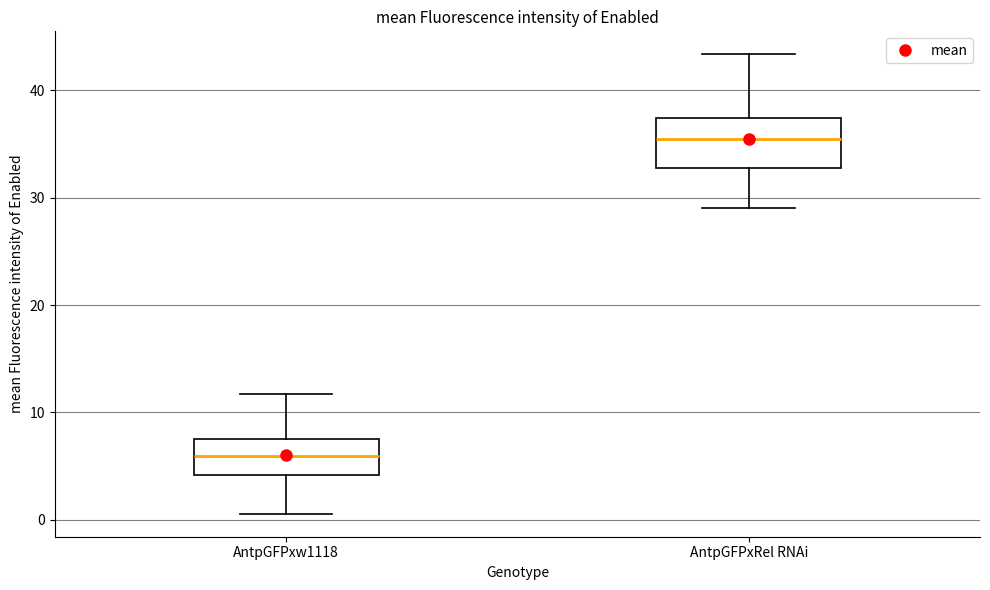

Comparing the boxes themselves (not the whiskers), which one is the tallest?

AntpGFPxRel RNAi